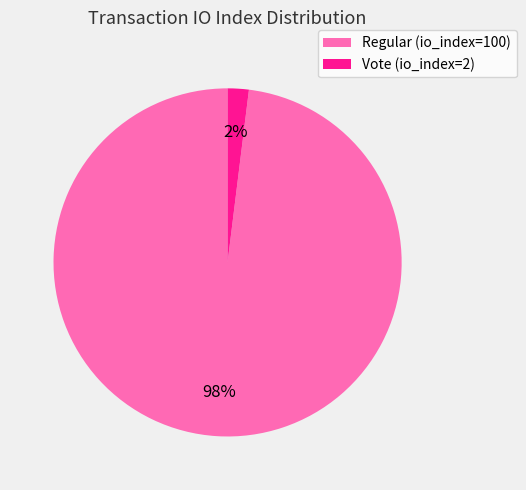

To the nearest percent, what percentage of the pie is Vote (io_index=2)?

2%